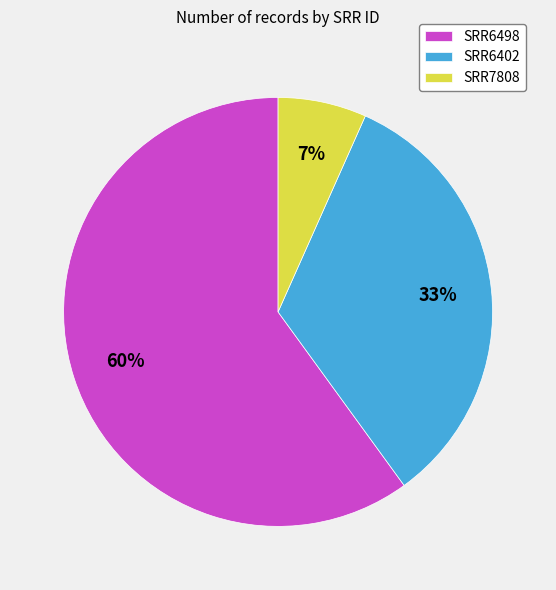

How many segments does this pie chart have?

3